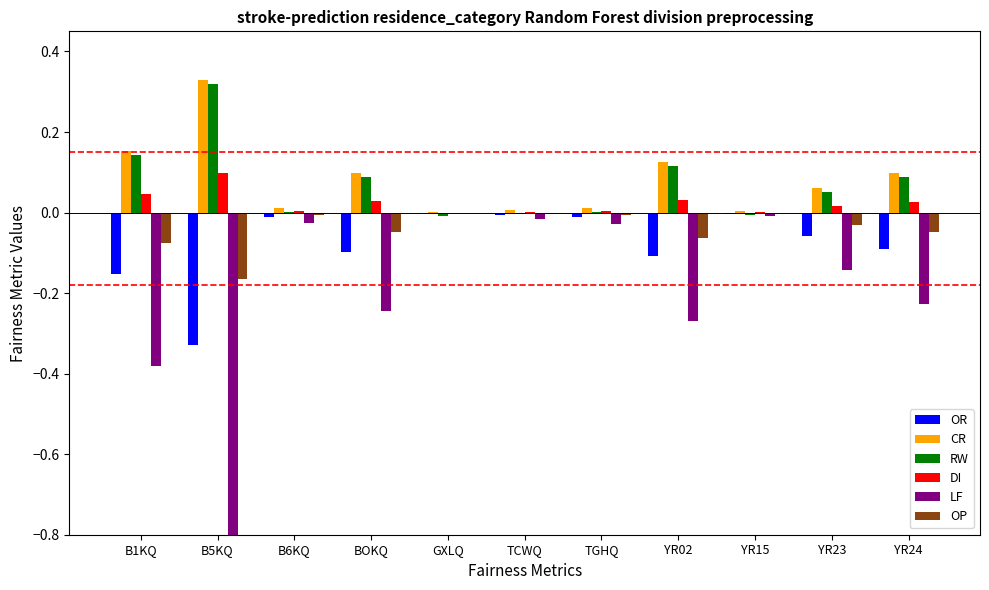

Which series has the largest total across all categories?

CR